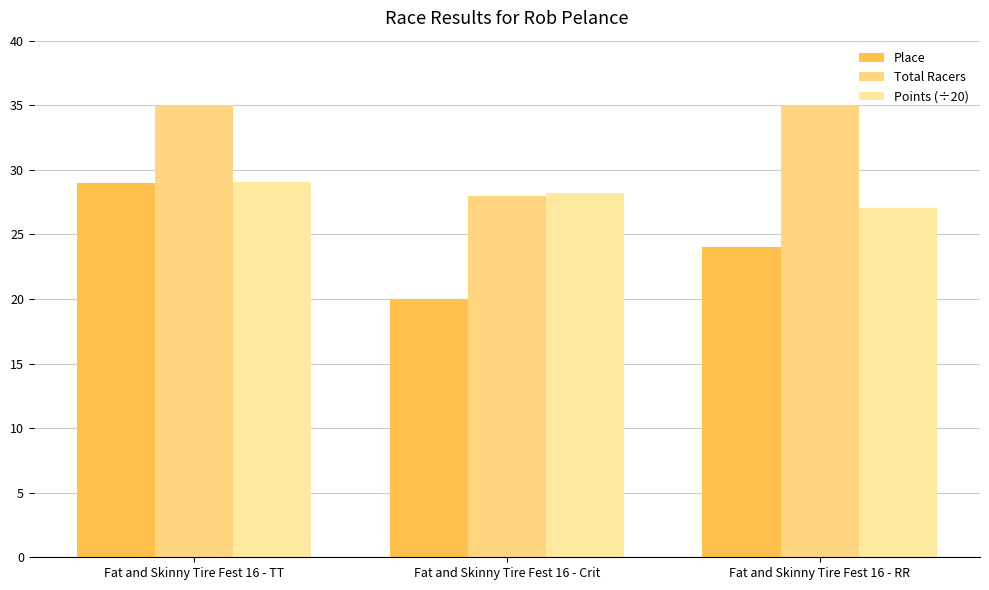

At Fat and Skinny Tire Fest 16 - RR, list the series in order from largest to smallest.

Total Racers, Points (÷20), Place